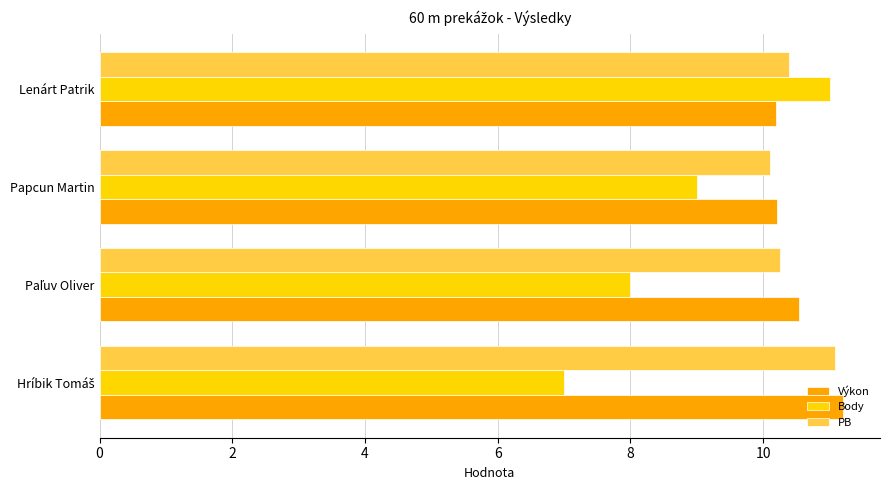

Is it true that Body equals 11.0 at Lenárt Patrik?

True